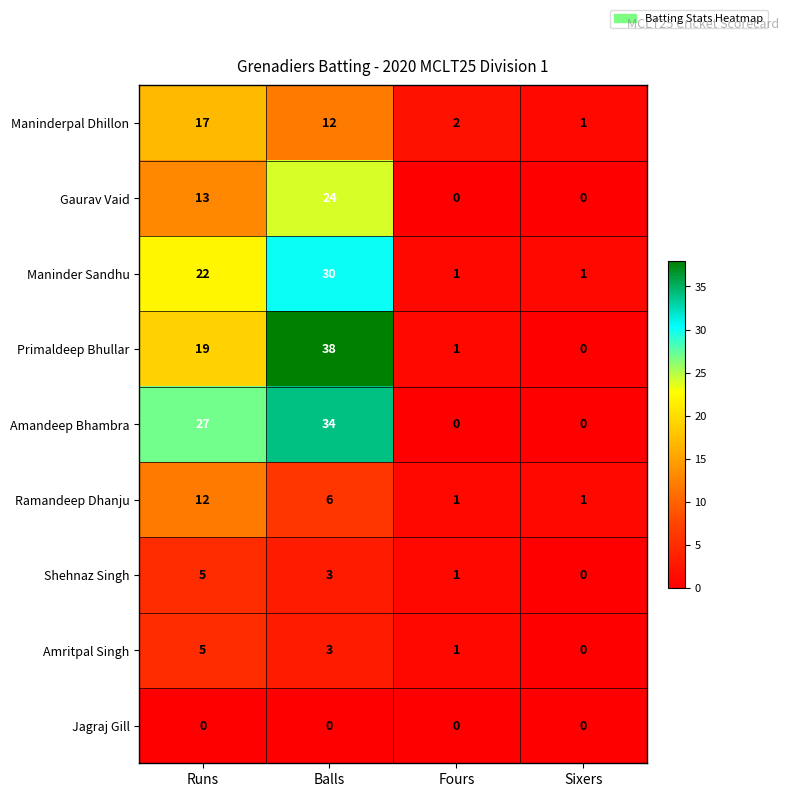

What is the spread (max minus min) of values at Fours?

2